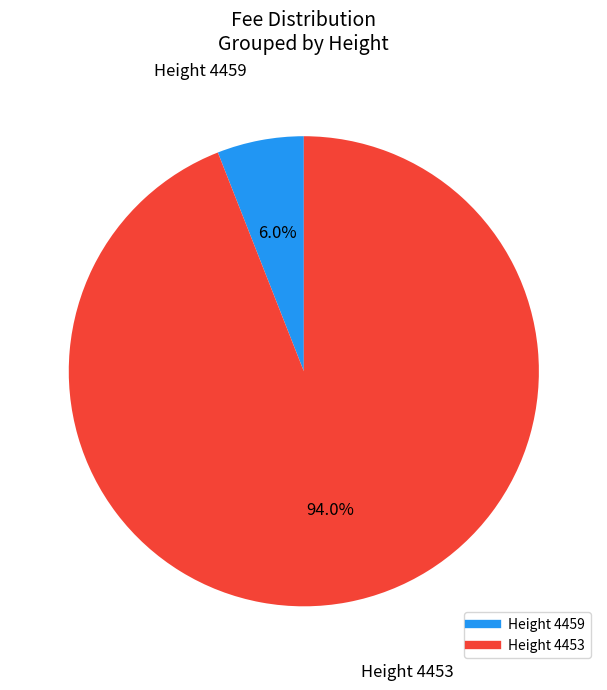

How many slices are in this pie chart?

2